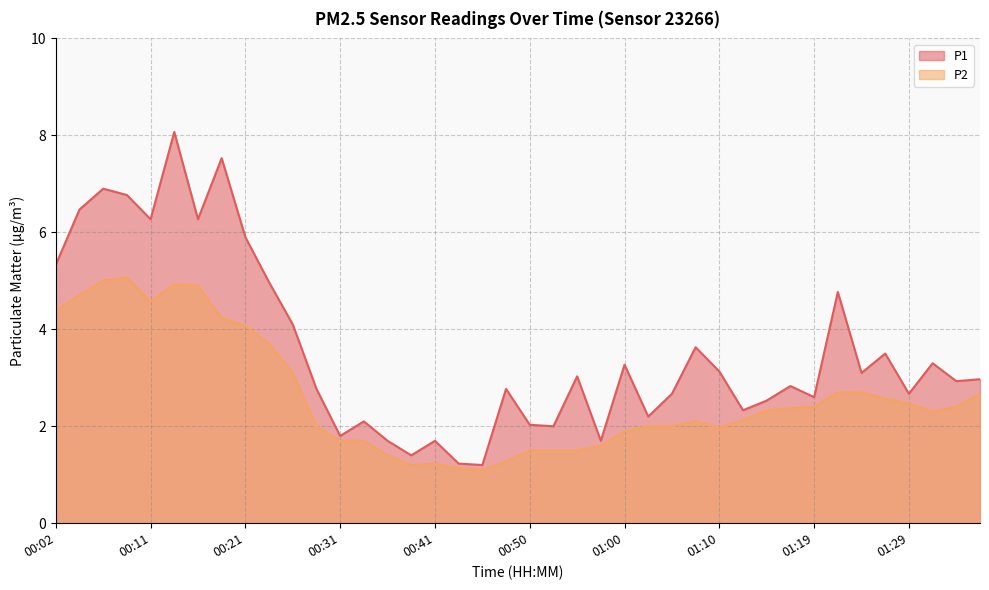

What is the sum of the P2 values at 01:24 and 01:00?

4.6